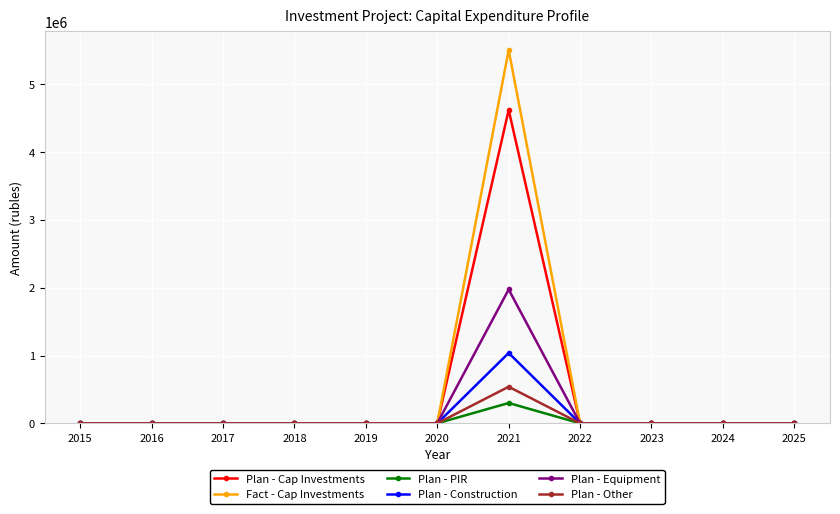

True or false: Plan - PIR has a value of 187798 at 2016.

False